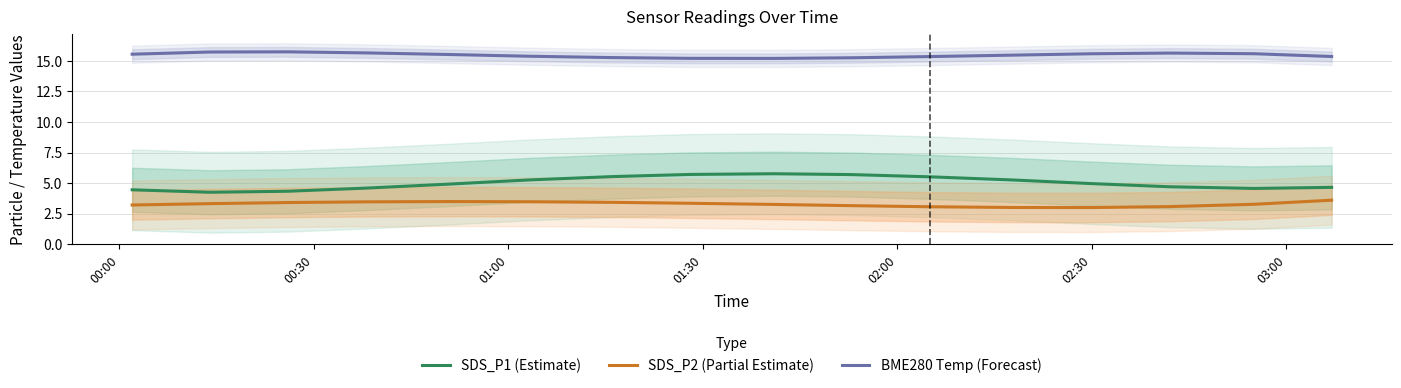

Count the number of data series in this chart.

3